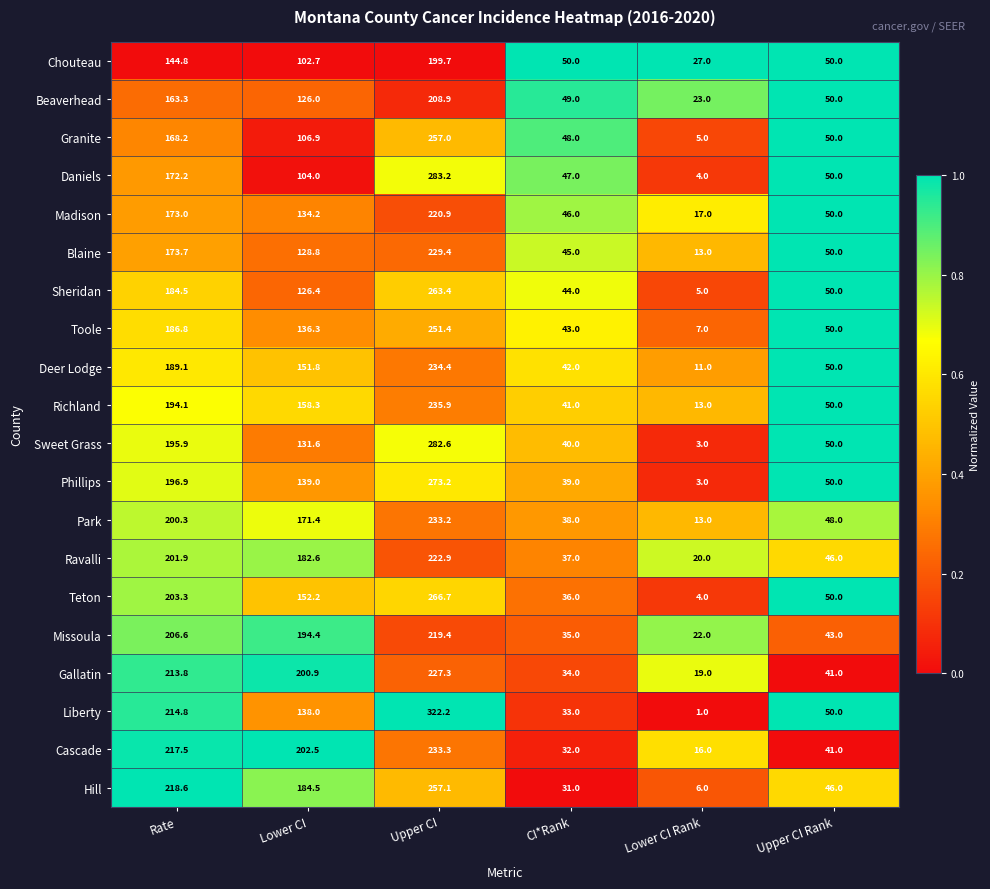

The Toole series shows 68.3 at Upper CI Rank. True or false?

False